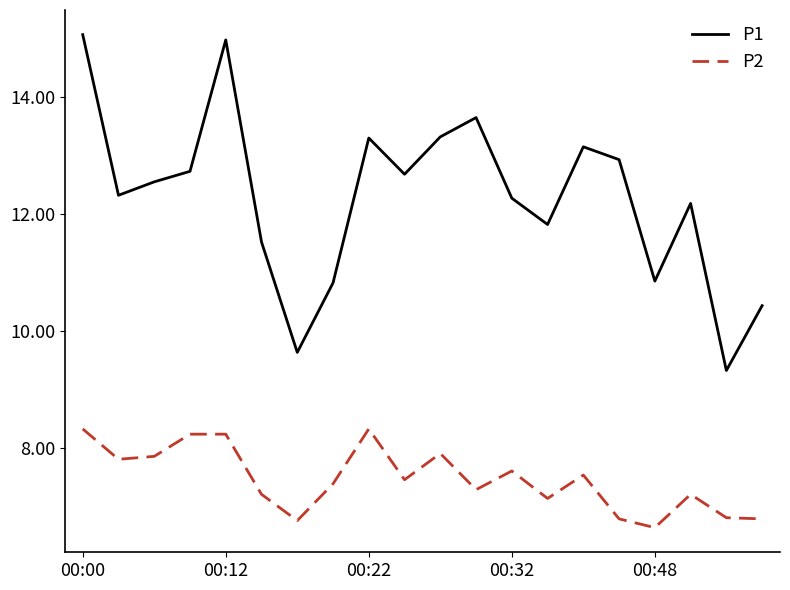

What is the greatest value displayed?

15.1